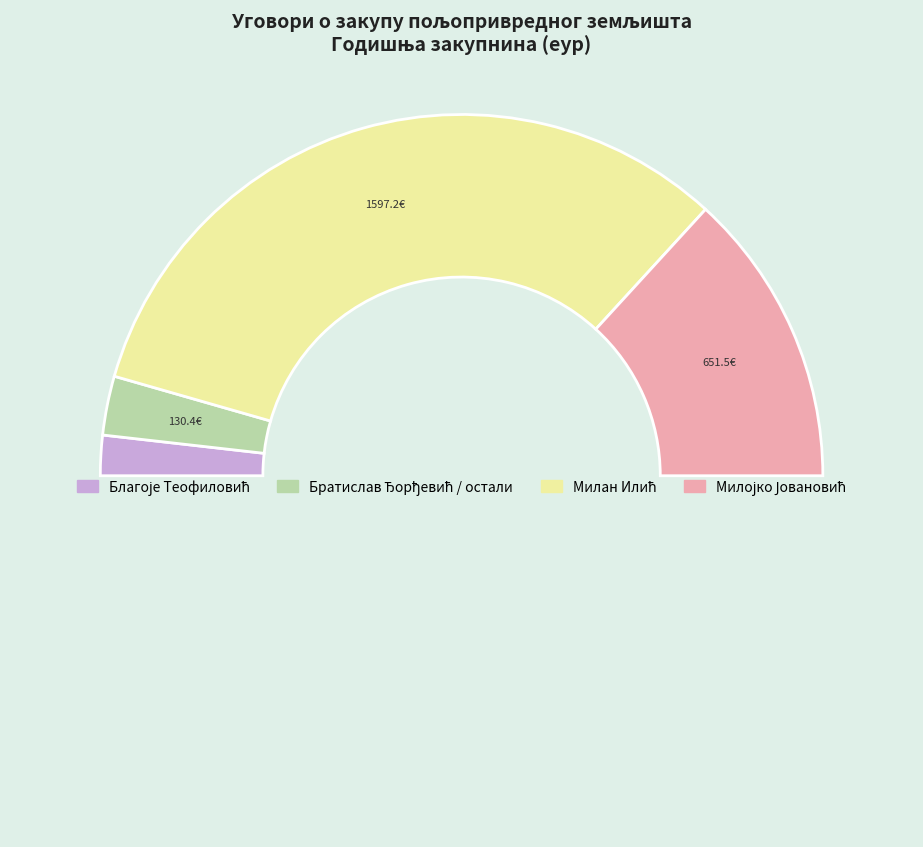

Which slice is the largest?

Милан Илић